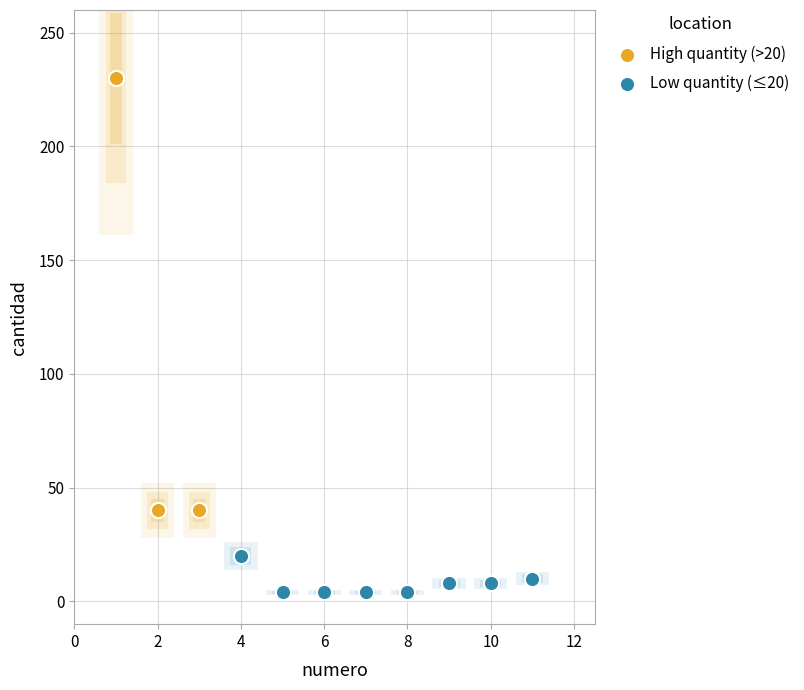

Which series contains the highest Y value?

High quantity (>20)